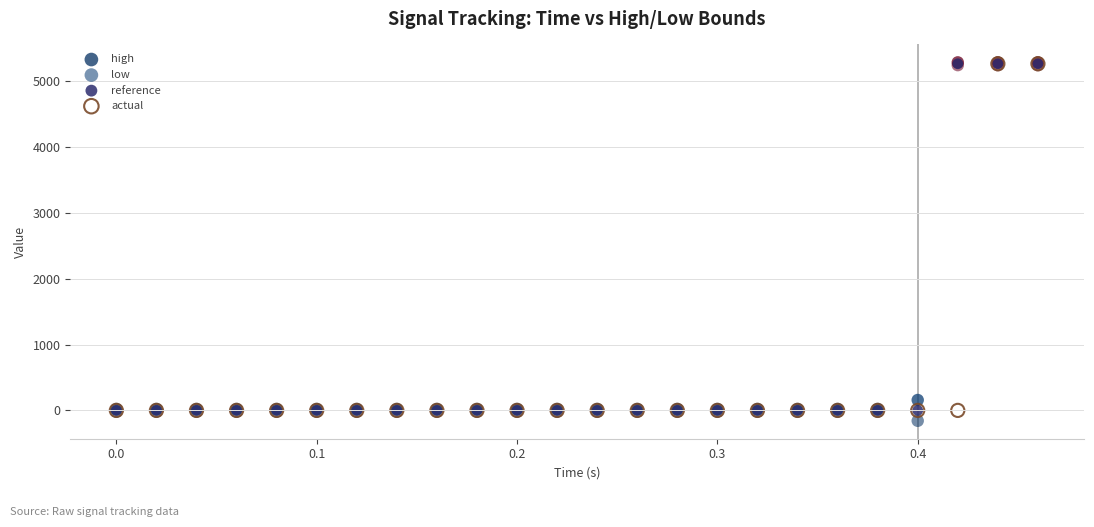

What are all the series names shown in the legend?

high, low, reference, actual